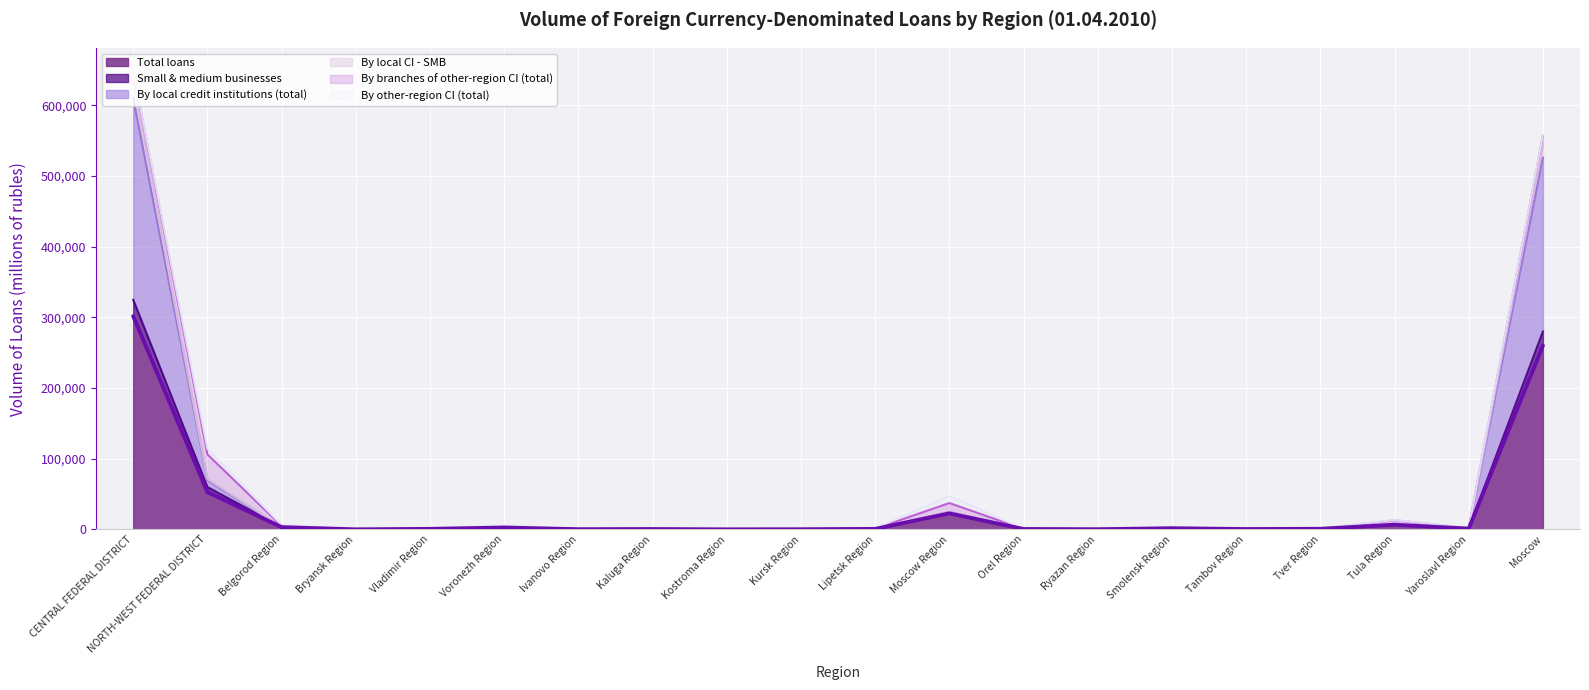

At which label does By local credit institutions (total) reach its minimum?

Bryansk Region